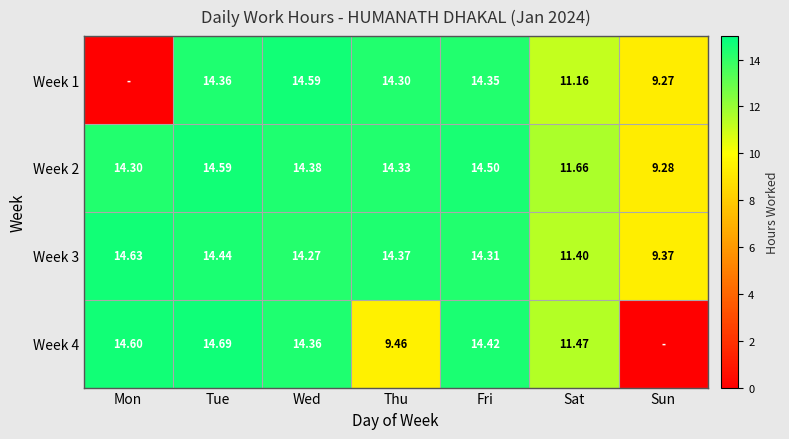

At which label does Week 2 reach its minimum?

Sun